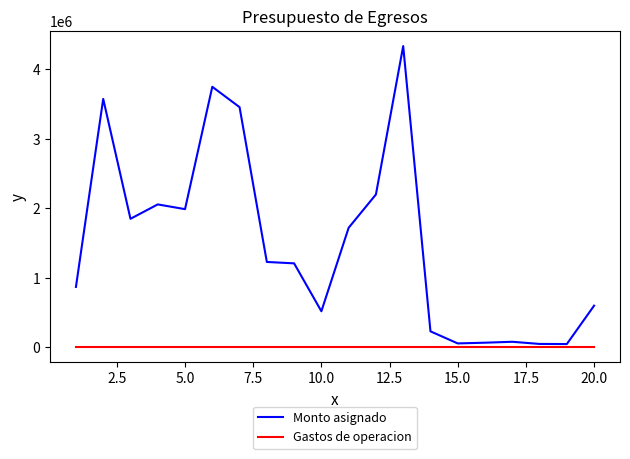

What is the difference between the maximum and minimum values in the Monto asignado series?

4287000